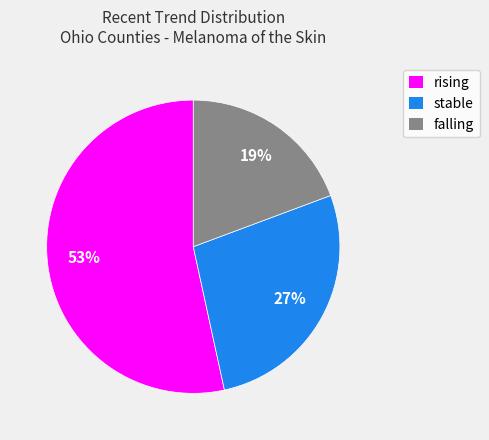

To the nearest percent, what is the average slice percentage?

33%